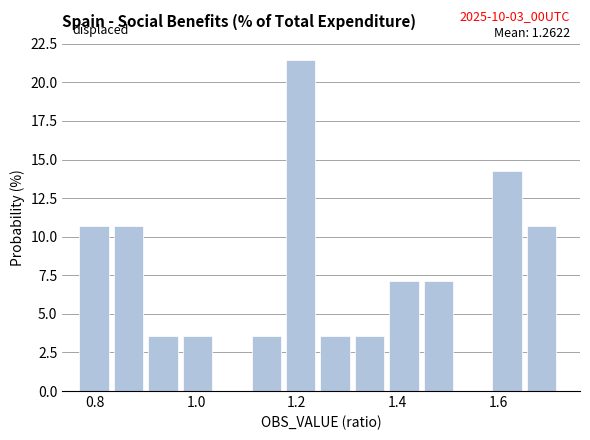

Around what value on the x-axis is the tallest bar? Give the approximate position of its centre, as read against the axis.

1.20